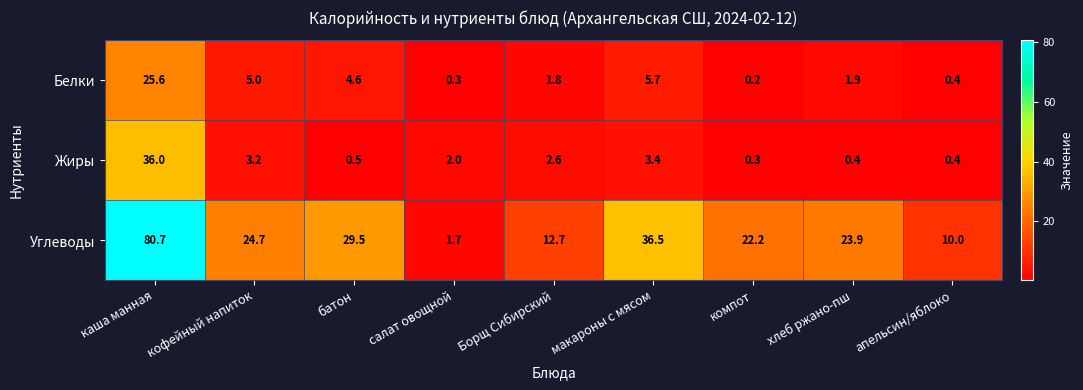

Which category has the highest value across all series?

каша манная